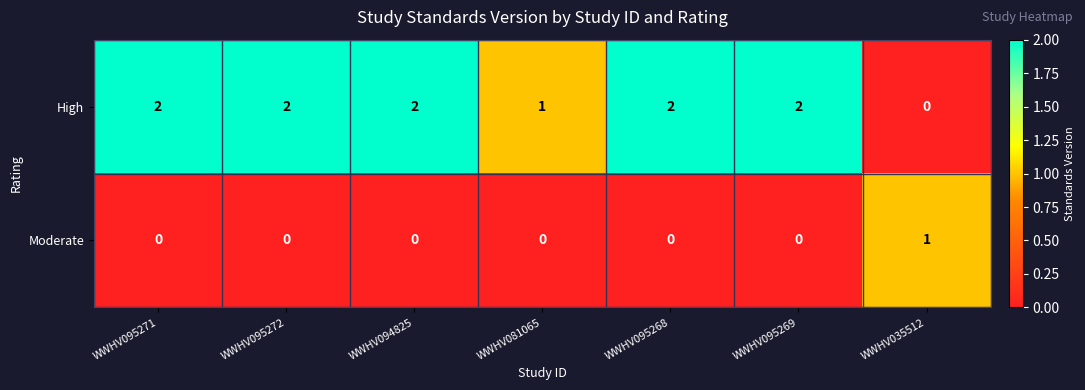

How many data points does each series have?

7